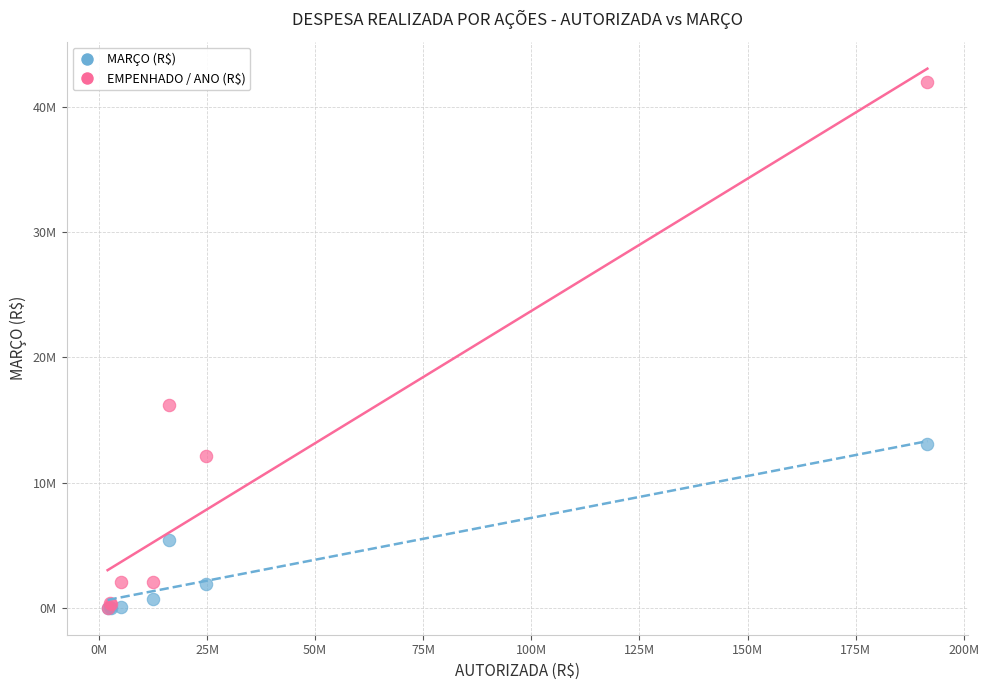

Which series reaches the maximum Y coordinate?

EMPENHADO / ANO (R$)